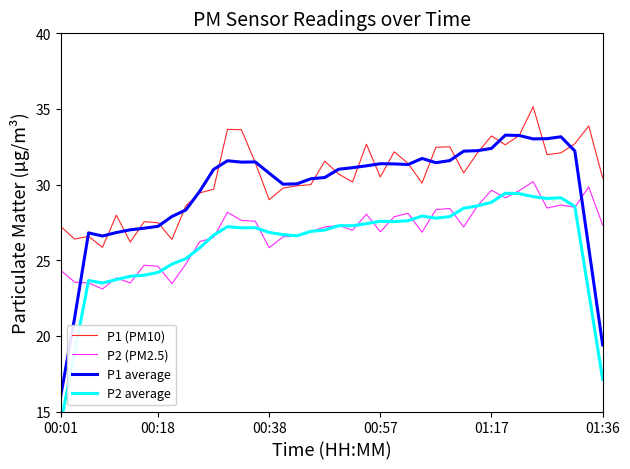

True or false: P1 (PM10) and P2 average intersect in this chart.

False